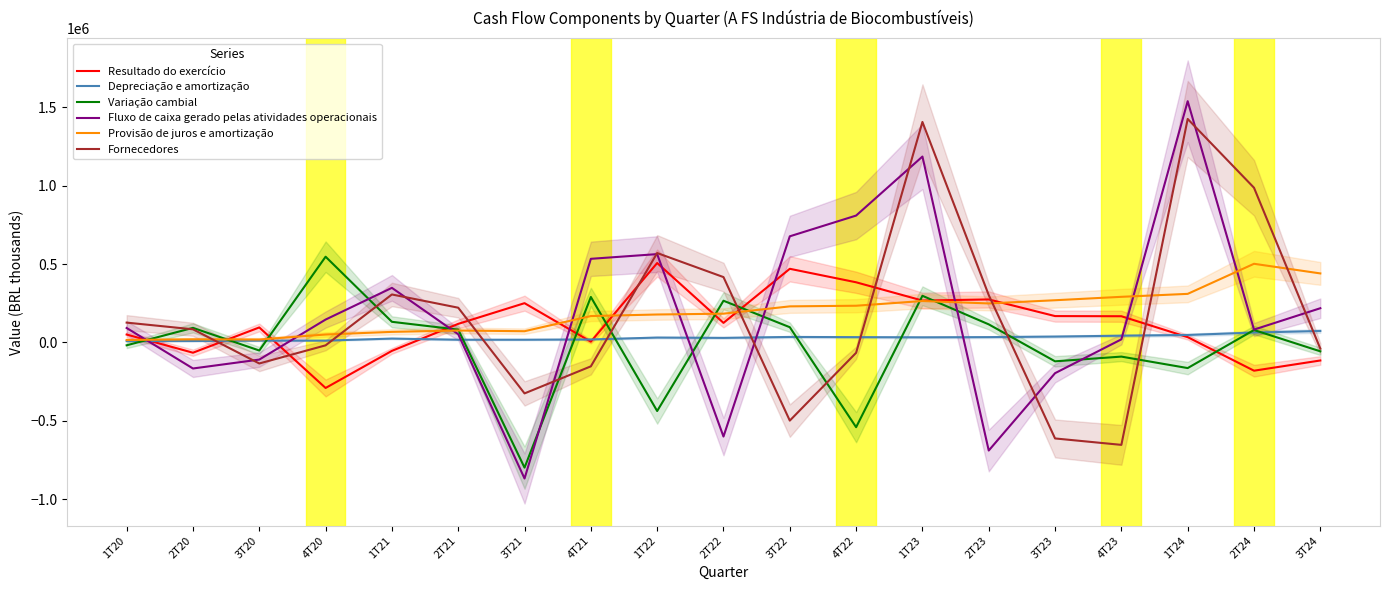

How many lines are shown in the chart?

6